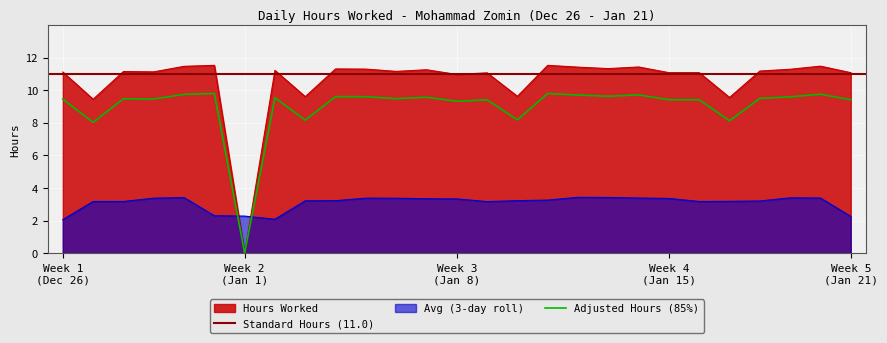

How many points are higher than both their immediate neighbors (excluding endpoints)?

9